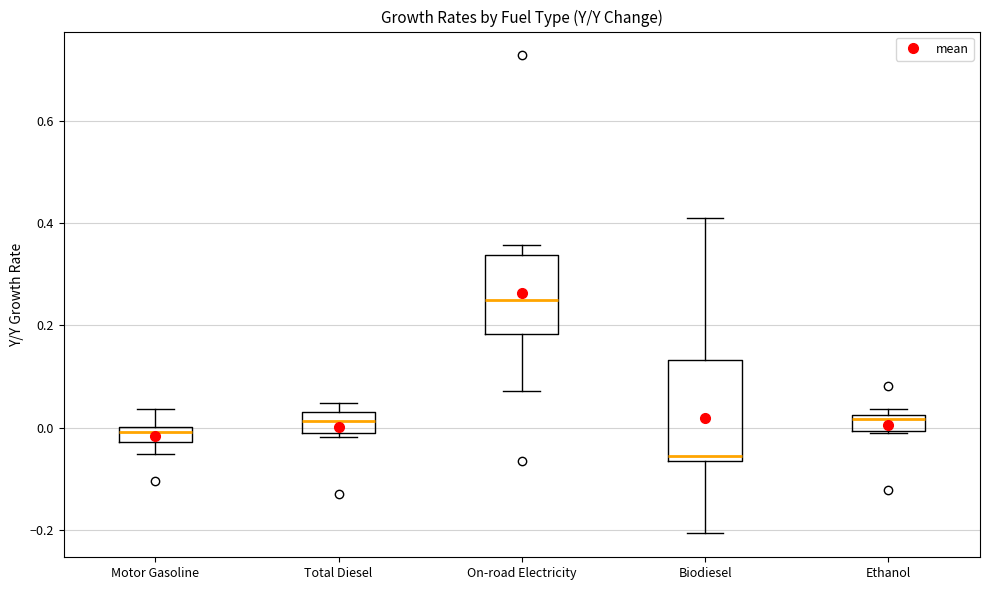

Where does the upper whisker of the box for Biodiesel end on the y-axis? The values are not printed on the chart, so give them approximately, as read against the axis.

0.40